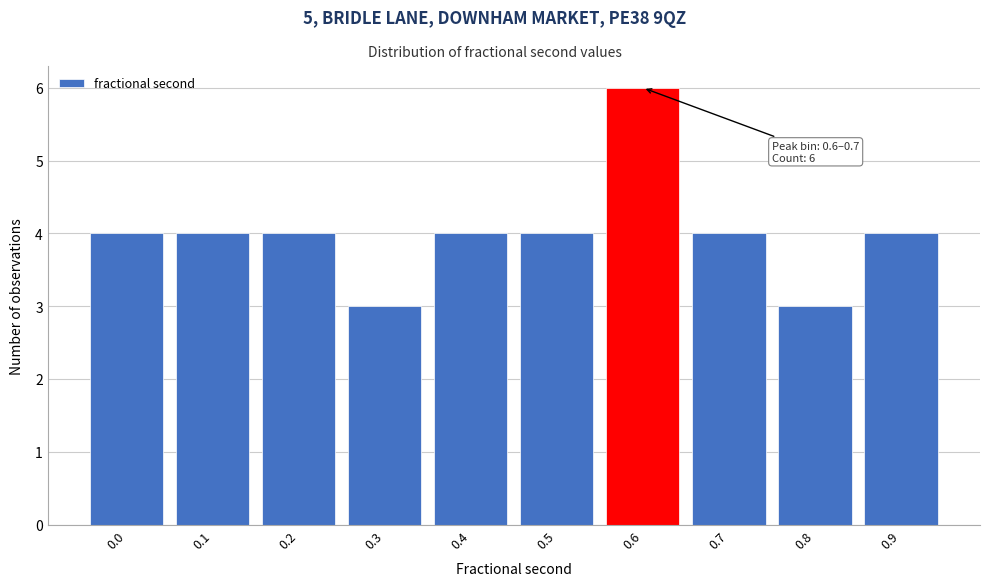

Reading right to left, transcribe all the data shown in this chart.

0.9=4	0.8=3	0.7=4	0.6=6	0.5=4	0.4=4	0.3=3	0.2=4	0.1=4	0.0=4